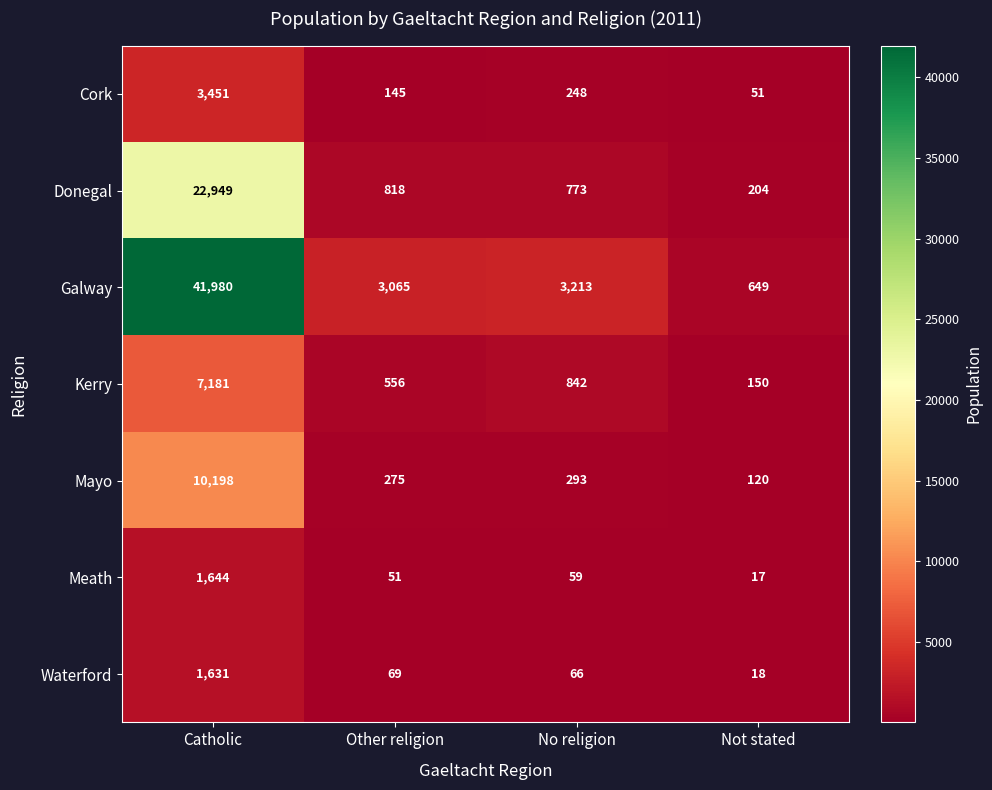

True or false: Meath has a value of 34 at No religion.

False